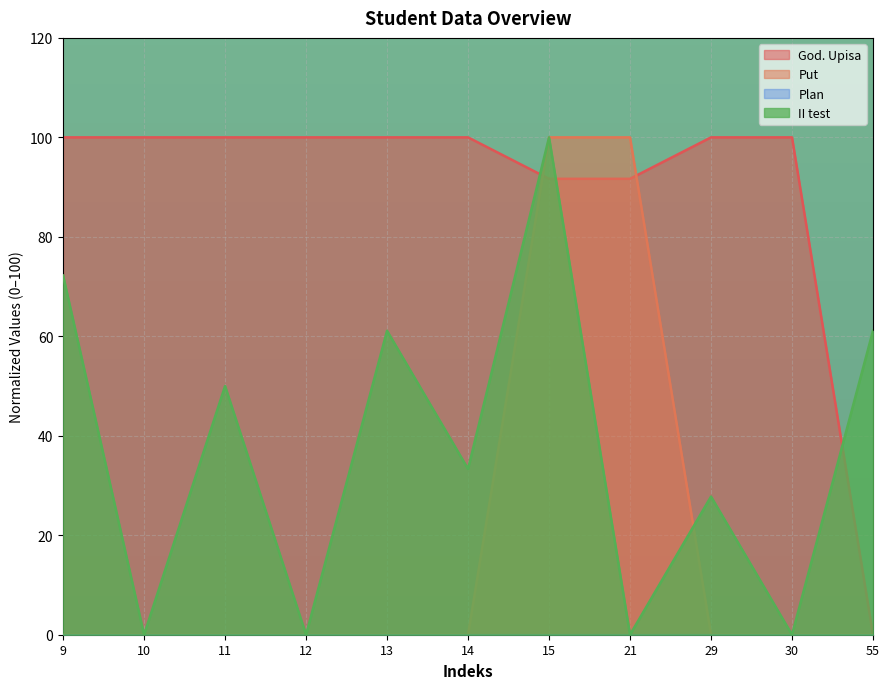

How many lines are shown in the chart?

4